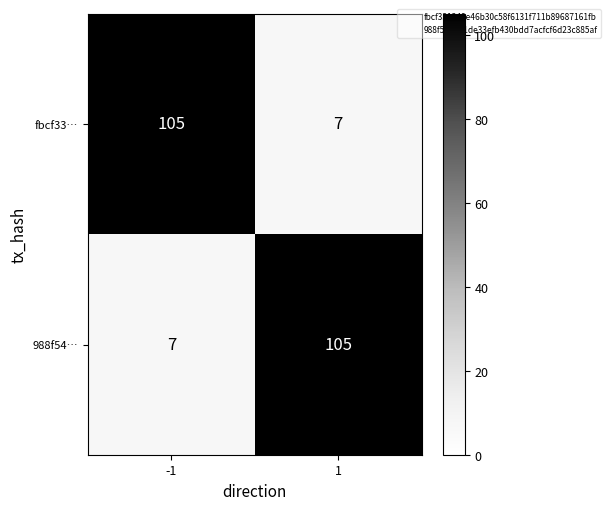

Reading left to right, list all the values displayed in this chart.

fbcf33…: -1=105	1=7
988f54…: -1=7	1=105